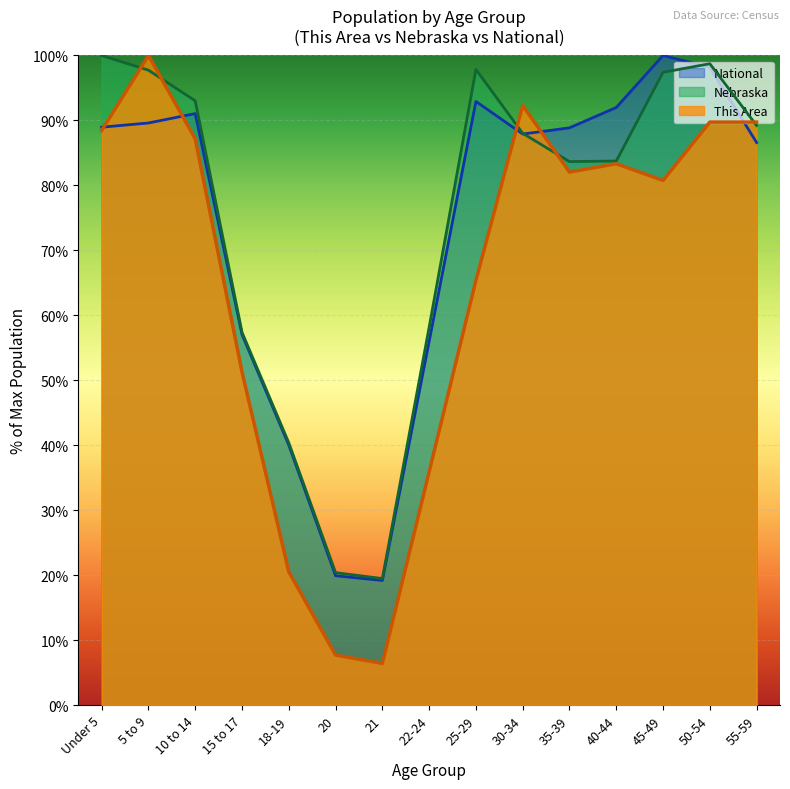

Which category has the highest value in the Nebraska series?

Under 5